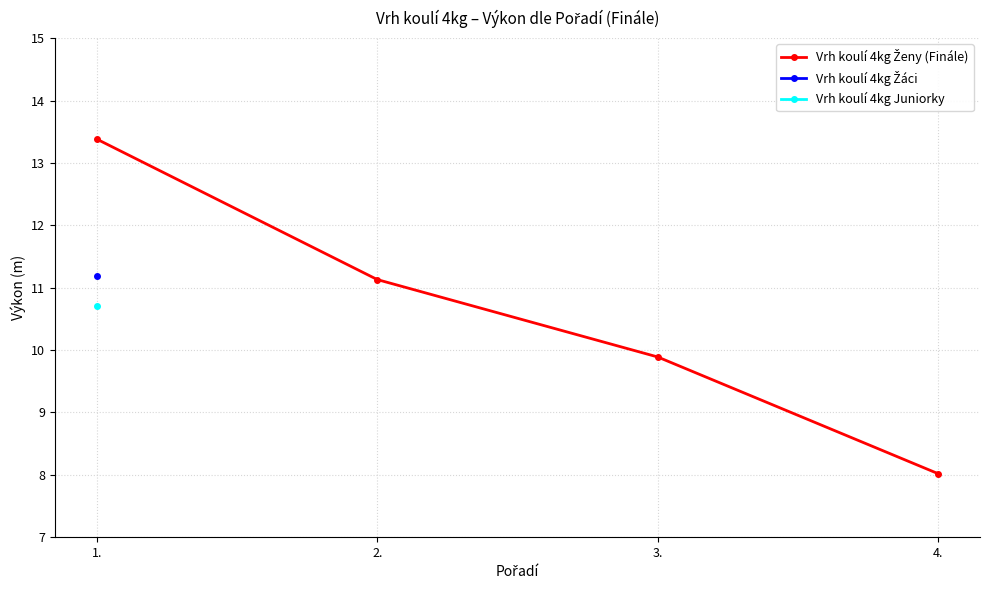

Reading left to right, extract all data points from this chart.

1.=13.4	2.=11.1	3.=9.9	4.=8.0